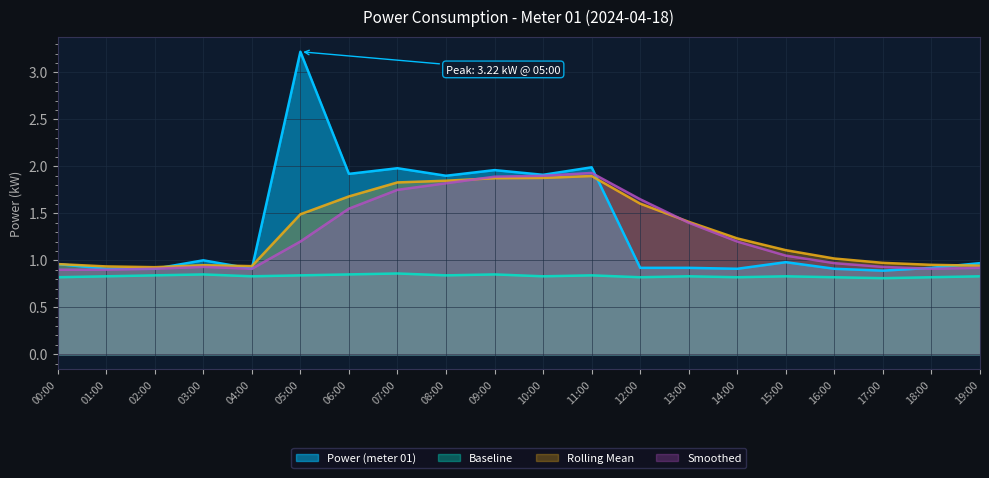

What are all the series names shown in the legend?

Power (meter 01), Baseline, Rolling Mean, Smoothed